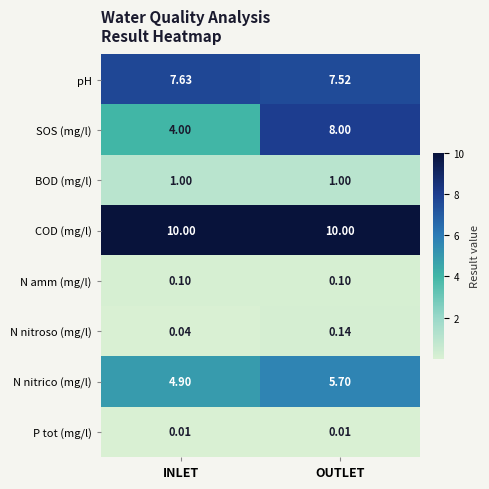

At which label is N nitroso (mg/l) closest to 0?

INLET